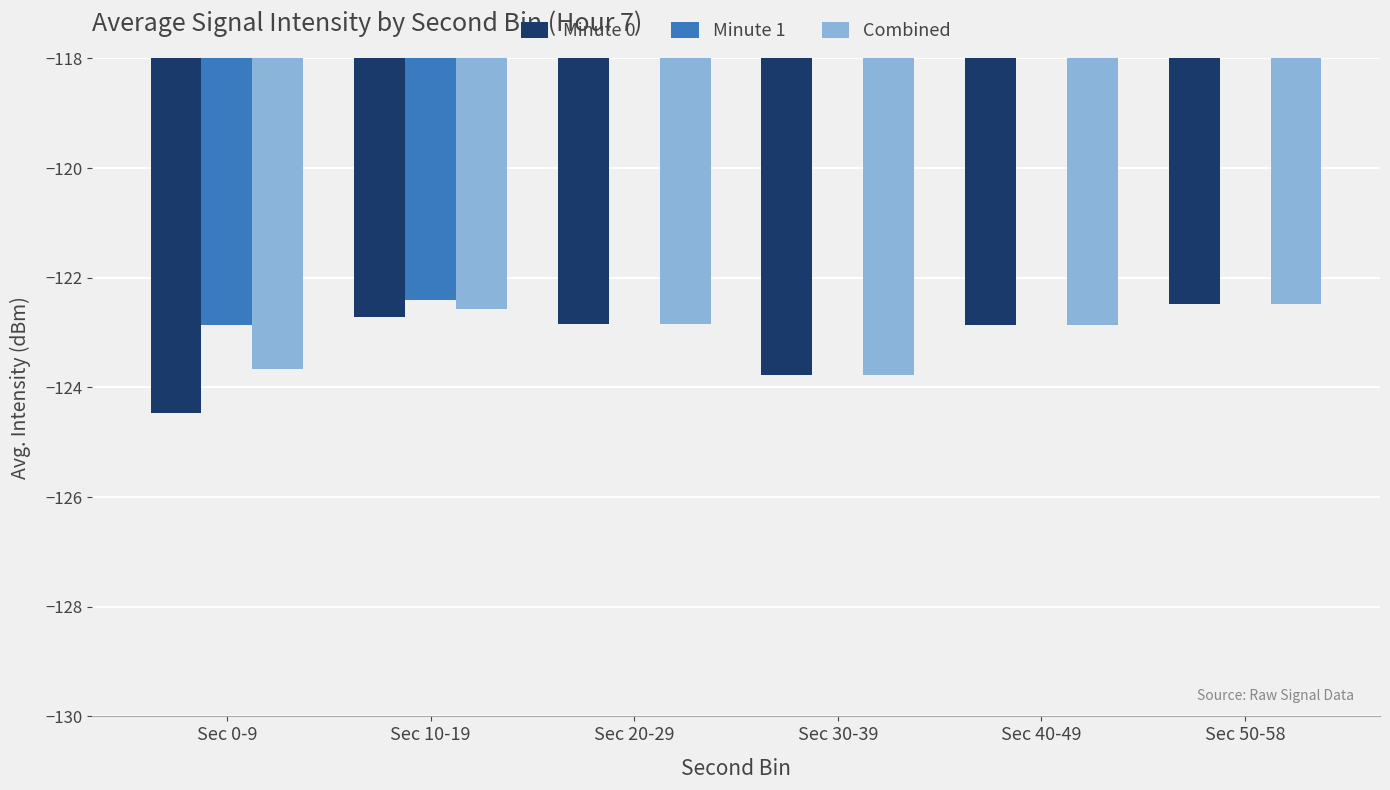

How many bars are there in total?

18